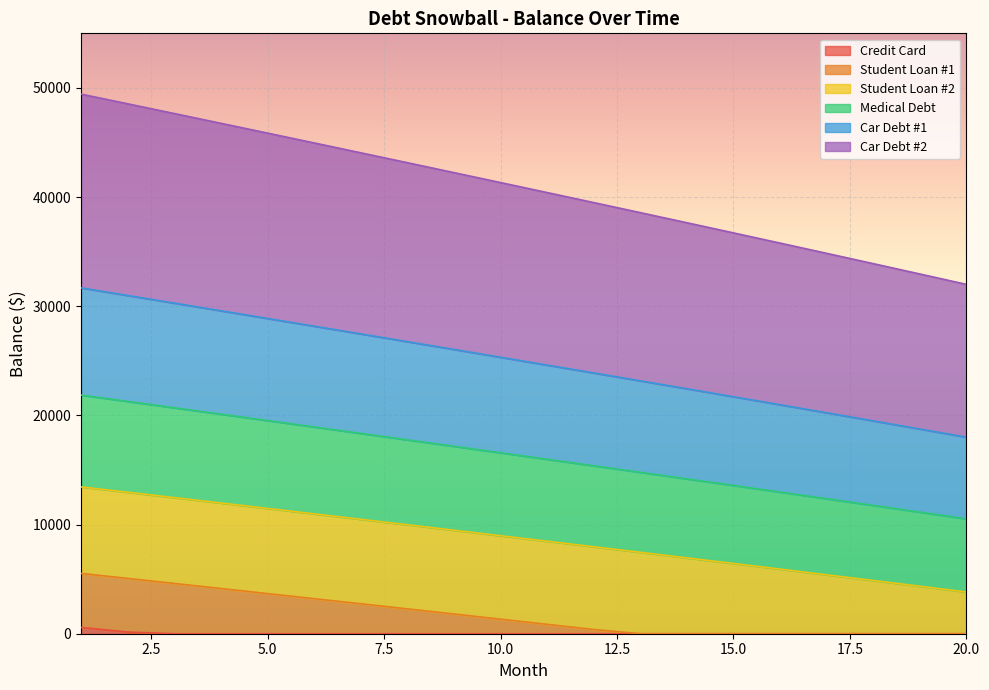

What is the maximum value for Credit Card?

575.0